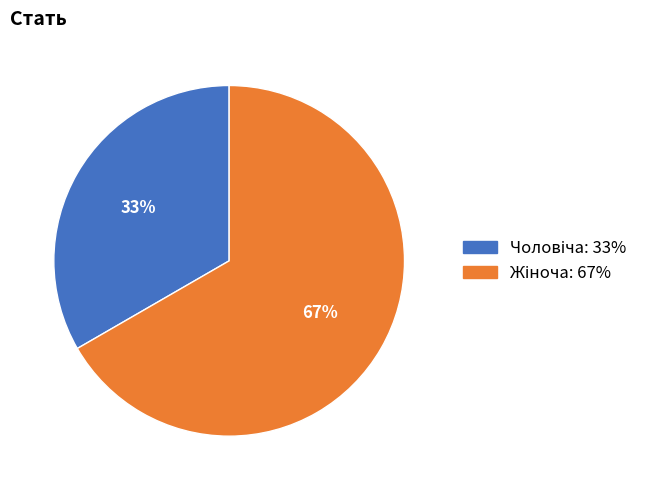

Is there a majority slice in this chart?

Yes